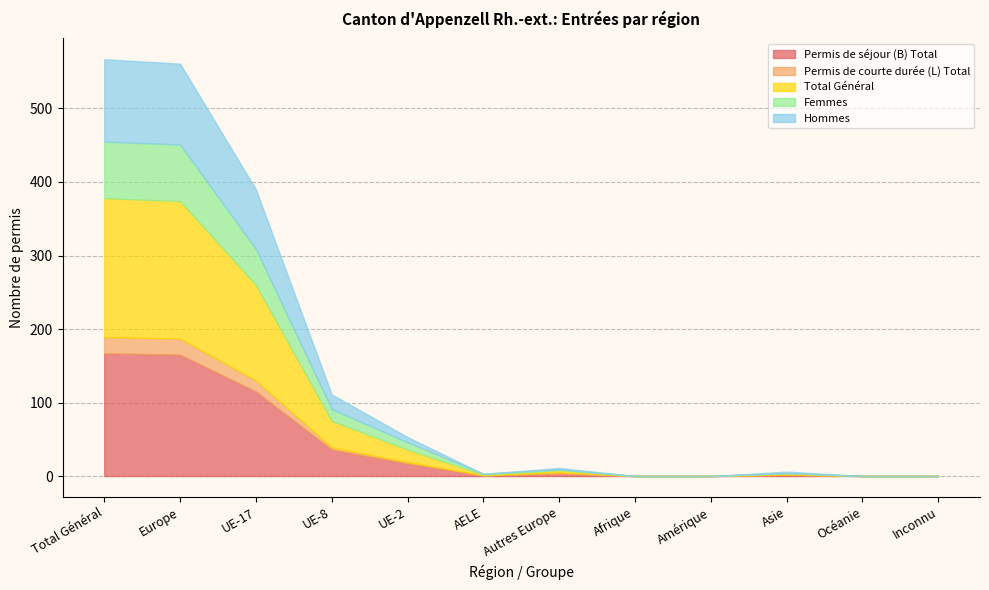

List the series in order of their peak value, lowest first.

Permis de courte durée (L) Total, Femmes, Hommes, Permis de séjour (B) Total, Total Général